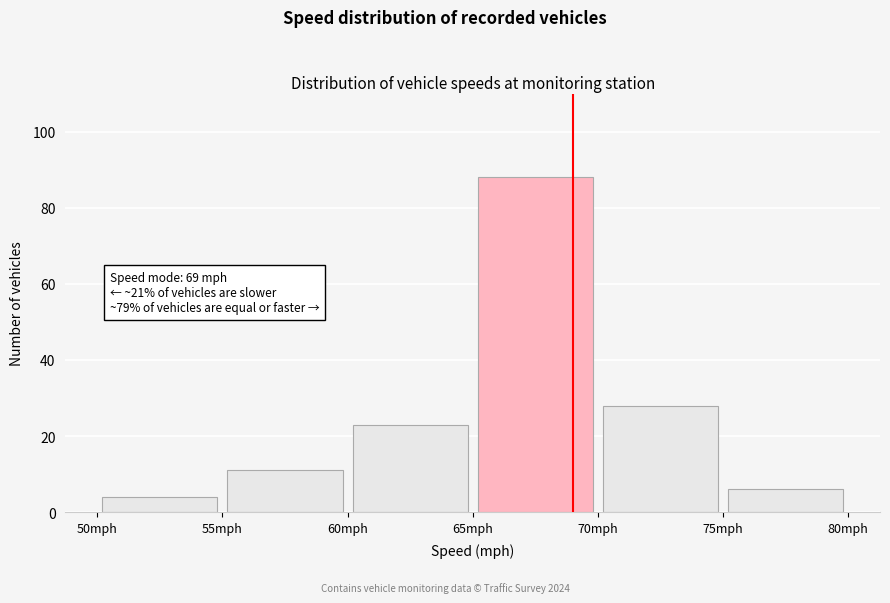

Which range on the x-axis has the tallest bar?

65 to 70